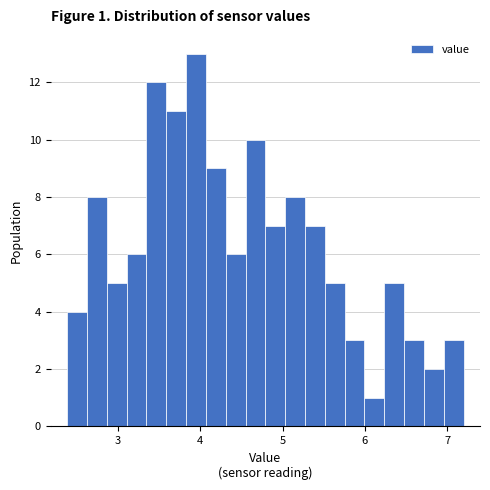

Read against the x-axis, roughly where is the centre of the tallest bar?

3.9